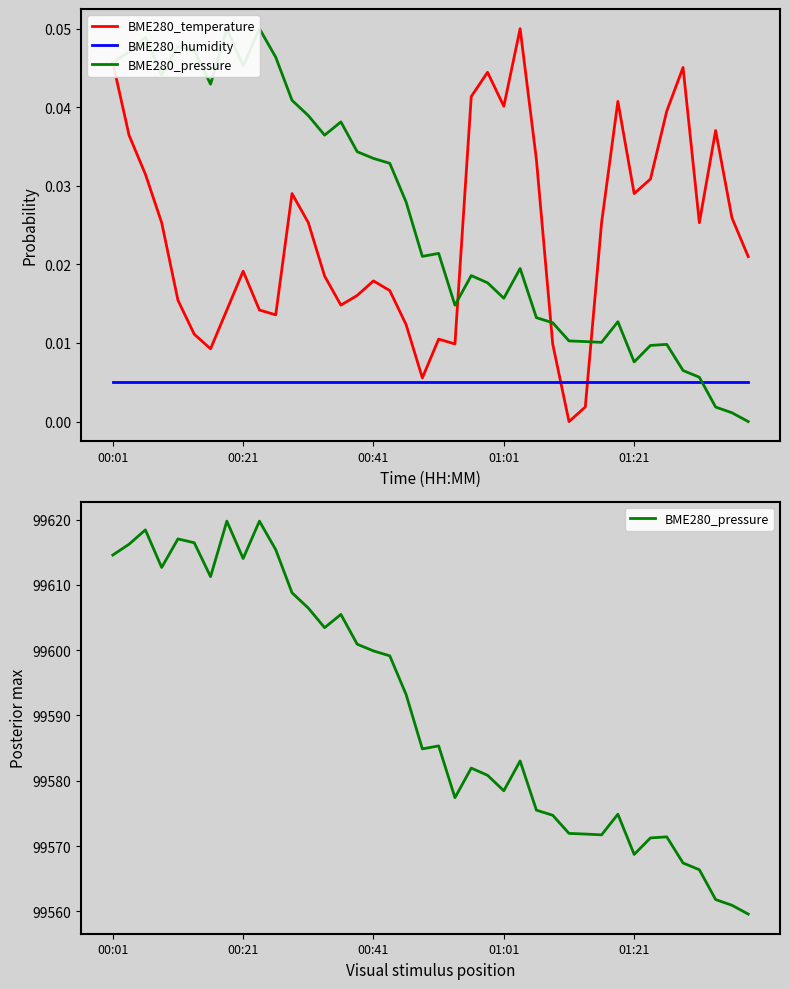

At which label does BME280_pressure first exceed 99585?

00:01